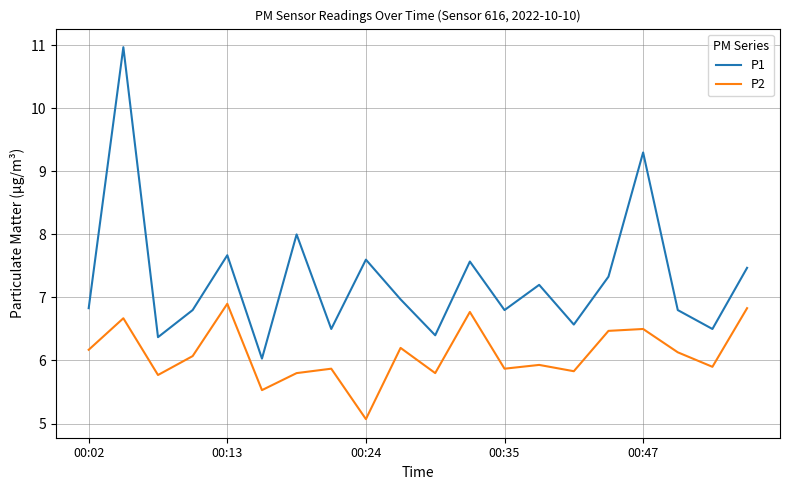

What is the difference between the maximum and minimum values in the P2 series?

1.8